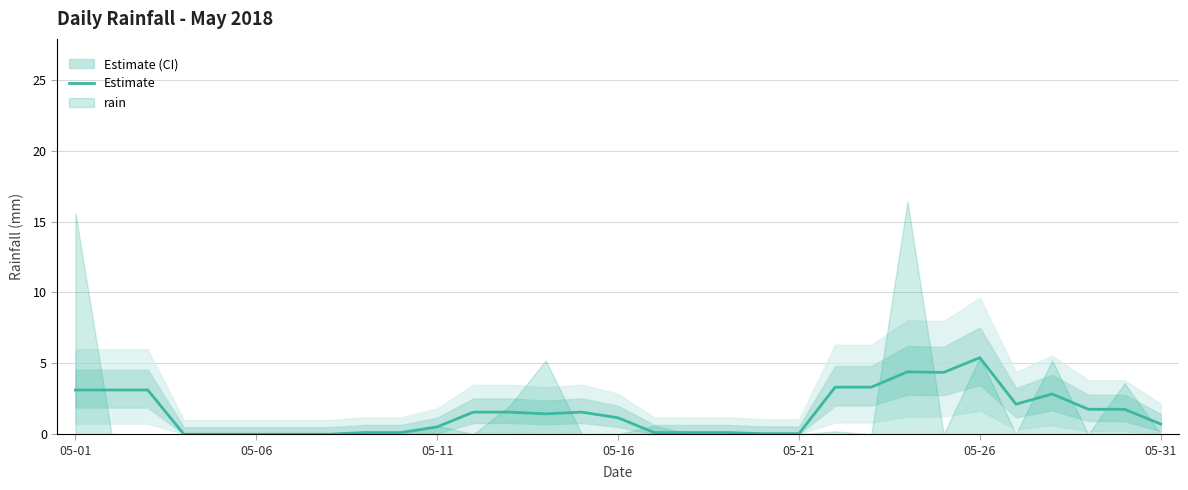

The value at 9 is 0.1. True or false?

True